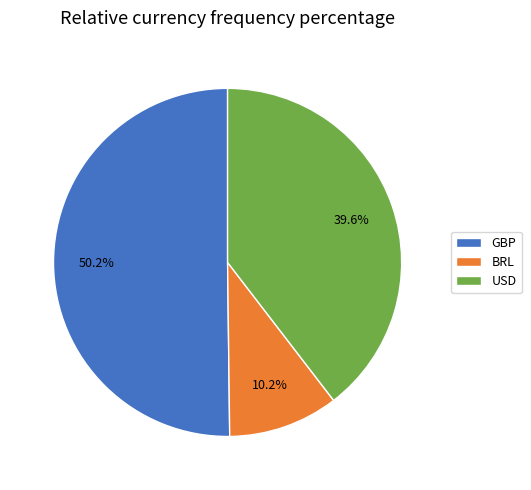

Is BRL the majority of the pie?

No